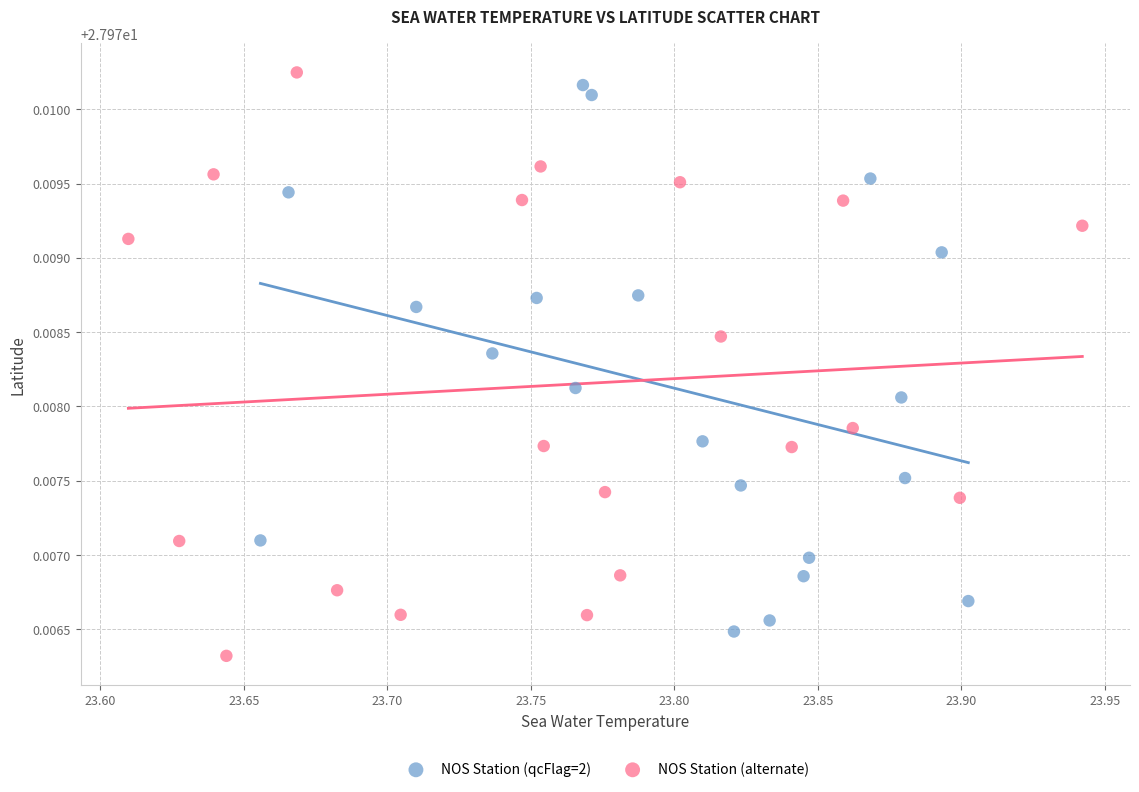

What are all the series names shown in the legend?

NOS Station (qcFlag=2), NOS Station (alternate)